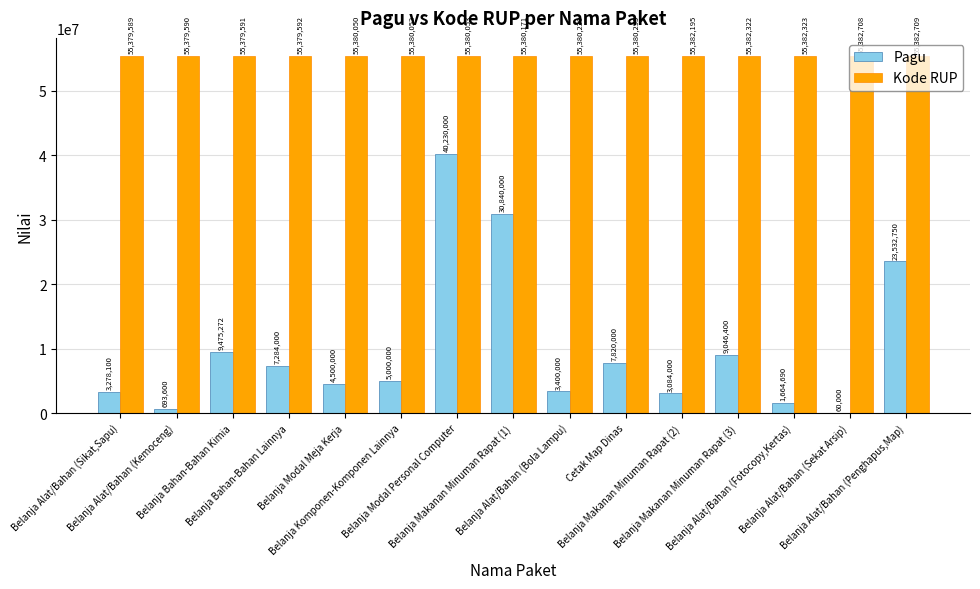

Which category has the highest value in the Pagu series?

Belanja Modal Personal Computer